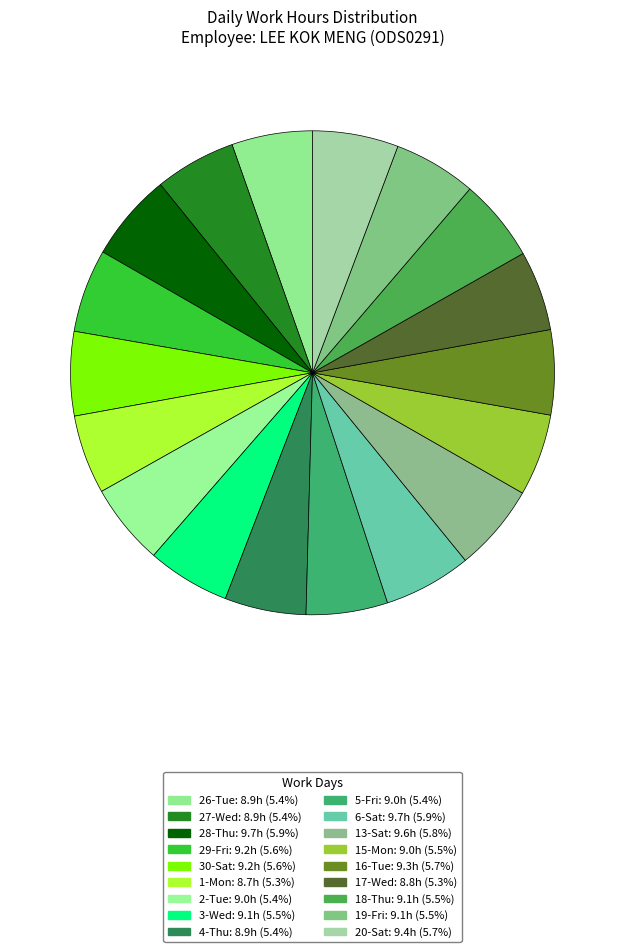

Does 4-Thu represent more than half of the total?

No